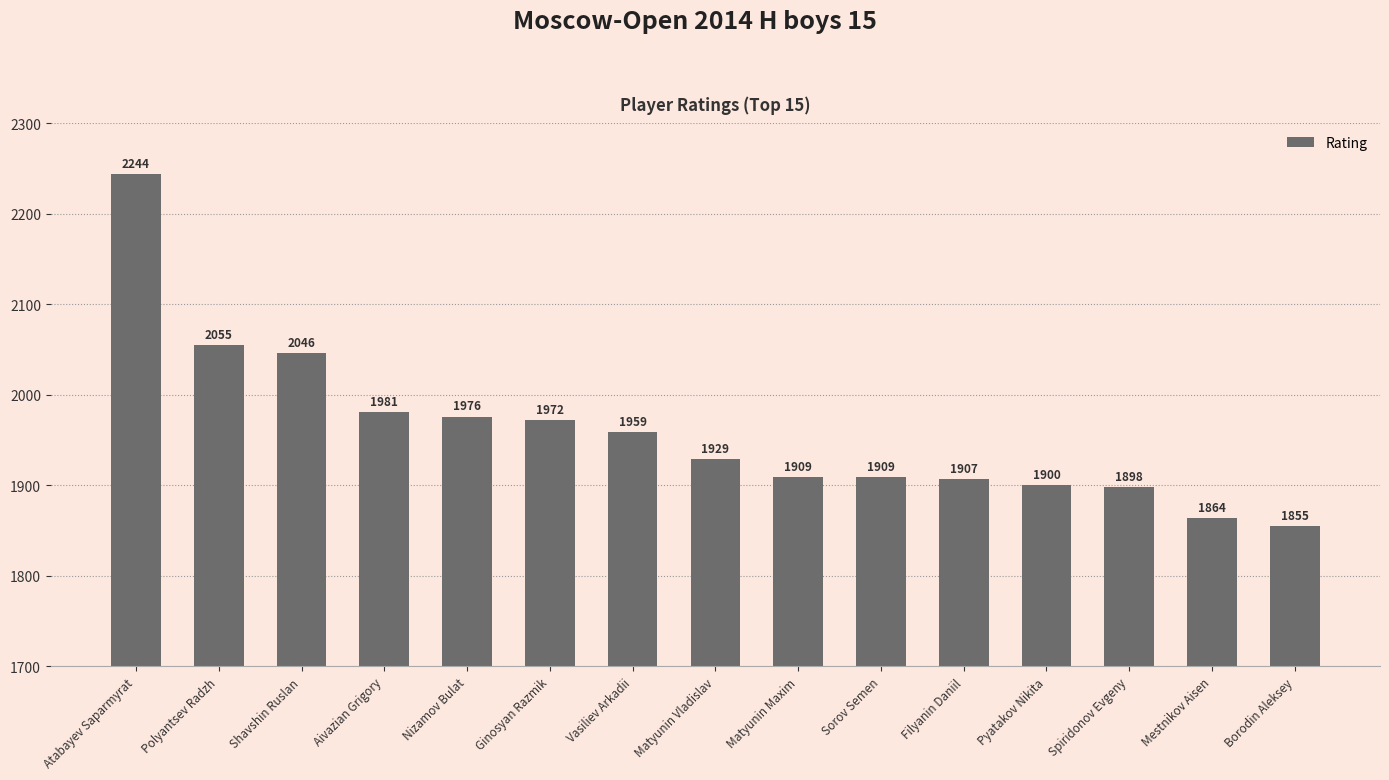

What is the minimum value shown in the chart?

1855